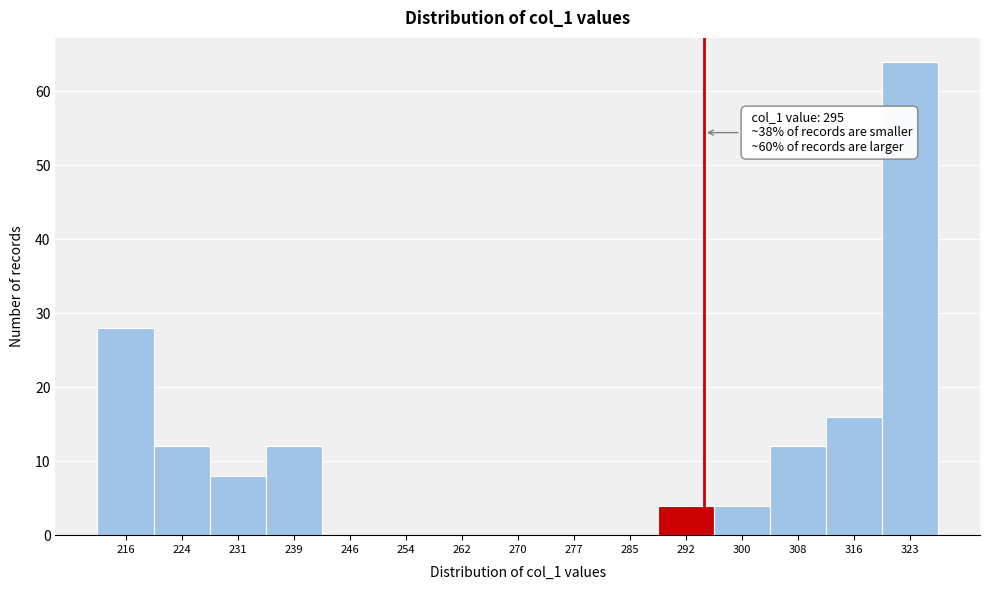

Over which range of the x-axis is the bar tallest?

319 to 327